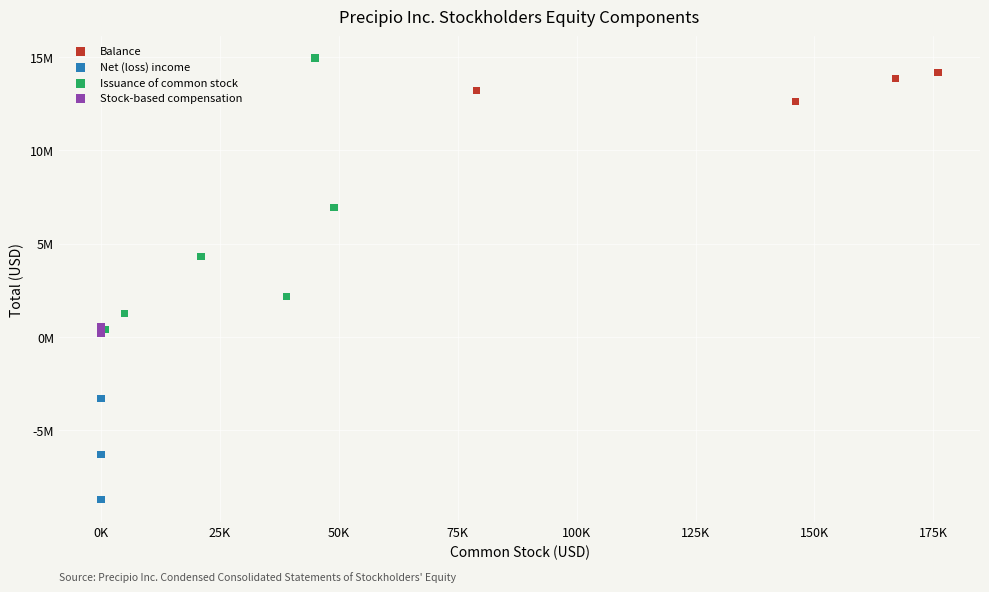

What are all the series names shown in the legend?

Balance, Net (loss) income, Issuance of common stock, Stock-based compensation